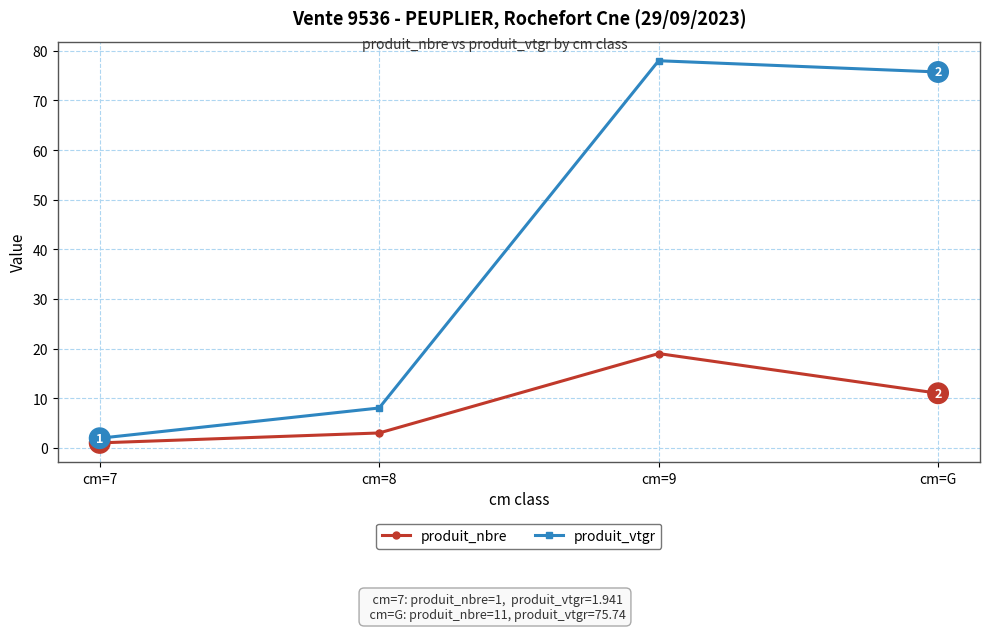

List the series in order of their peak value, lowest first.

produit_nbre, produit_vtgr